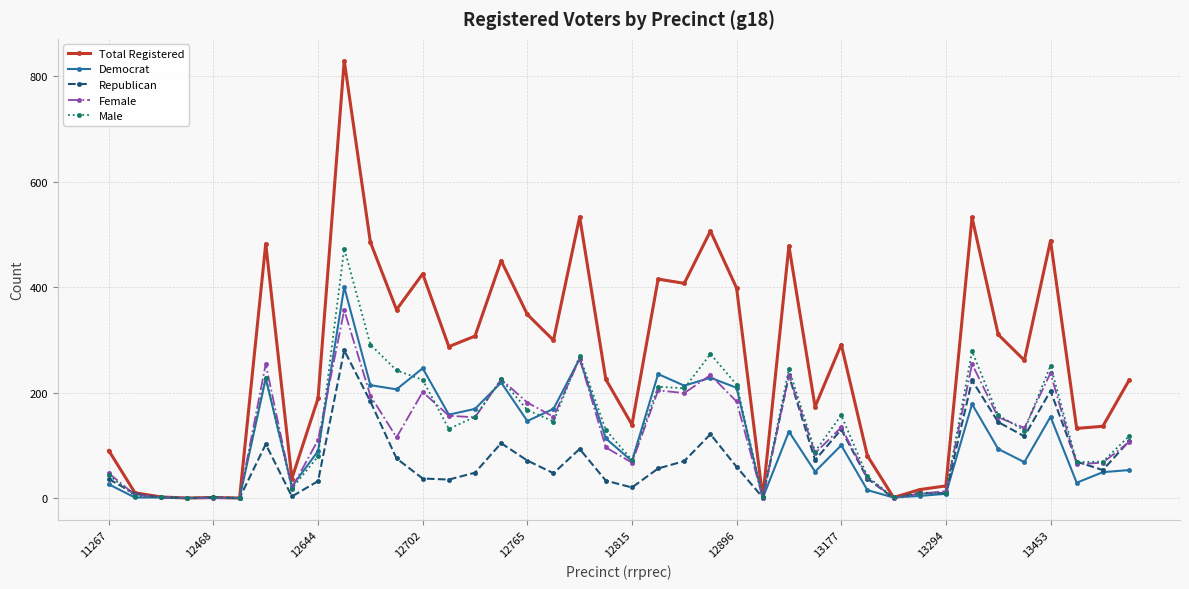

Which series has the largest total across all categories?

Total Registered